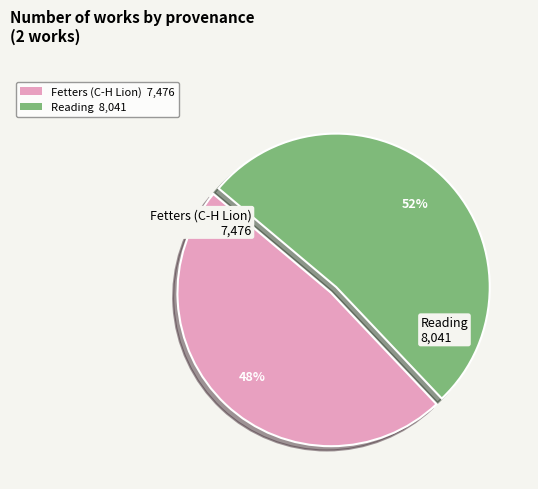

Is the sum of Fetters (C-H Lion) and Reading greater than half?

Yes